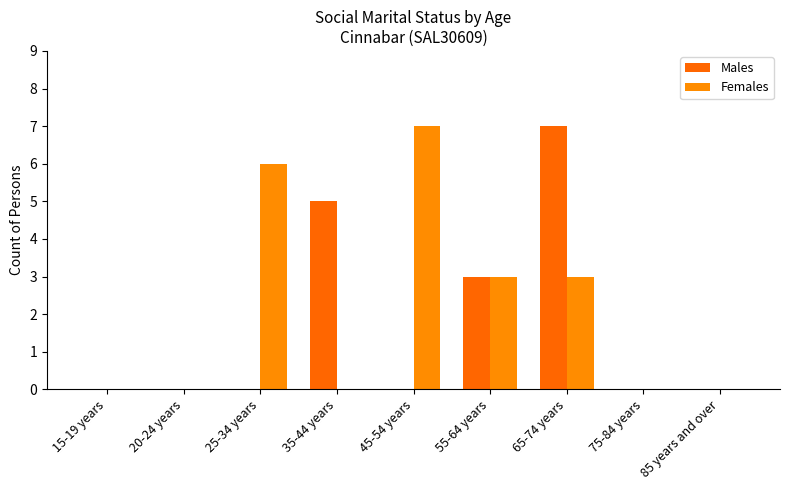

Reading left to right, what are all the values shown in this chart?

Males: 0	0	0	5	0	3	7	0	0
Females: 0	0	6	0	7	3	3	0	0